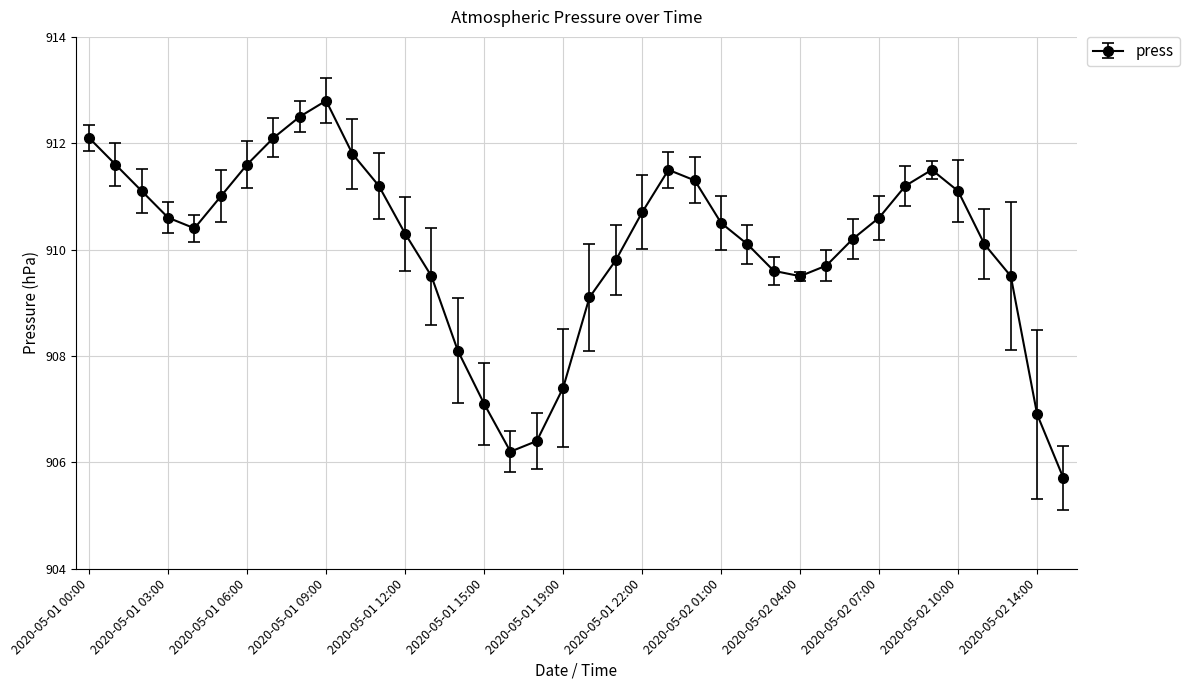

What is the average value?

910.1